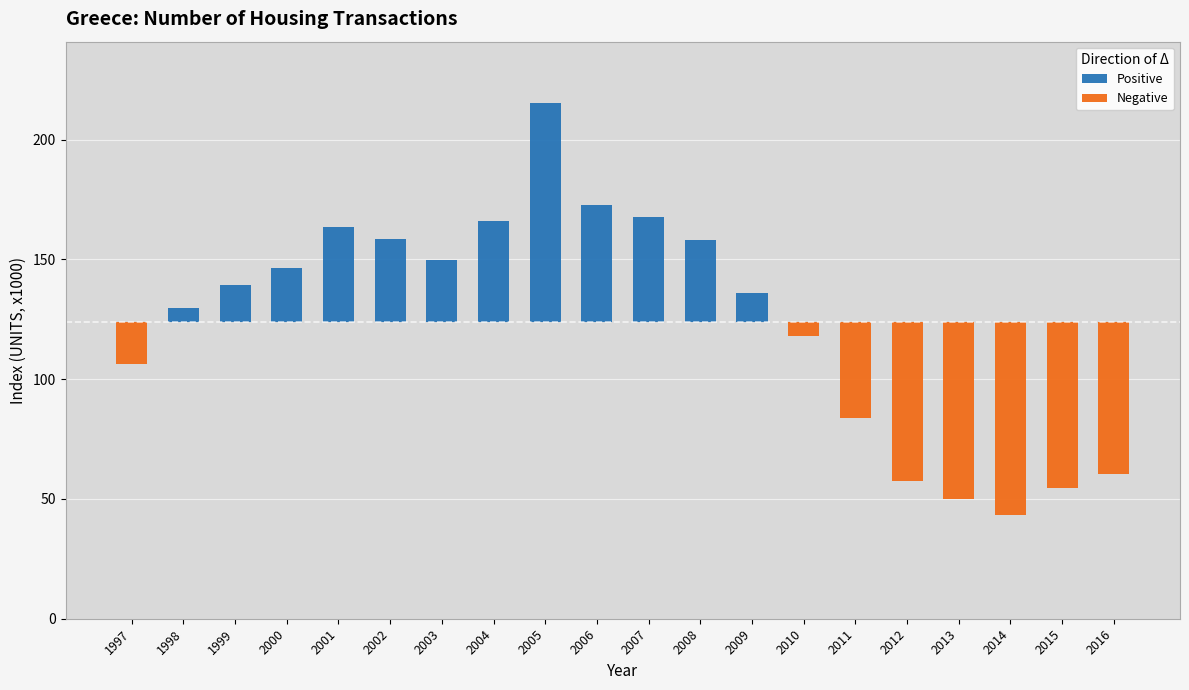

List the series in order of their peak value, lowest first.

Negative, Positive